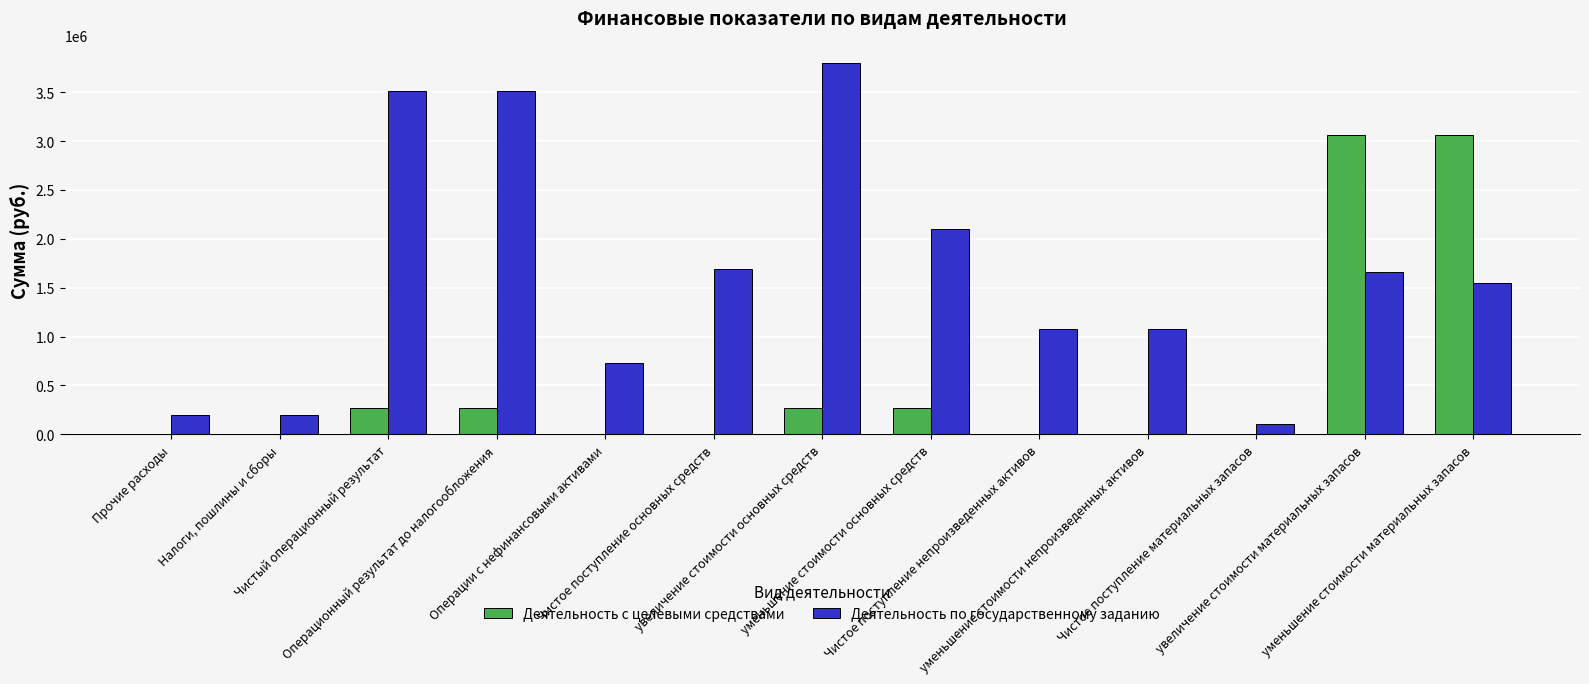

What are all the series names shown in the legend?

Деятельность с целевыми средствами, Деятельность по государственному заданию